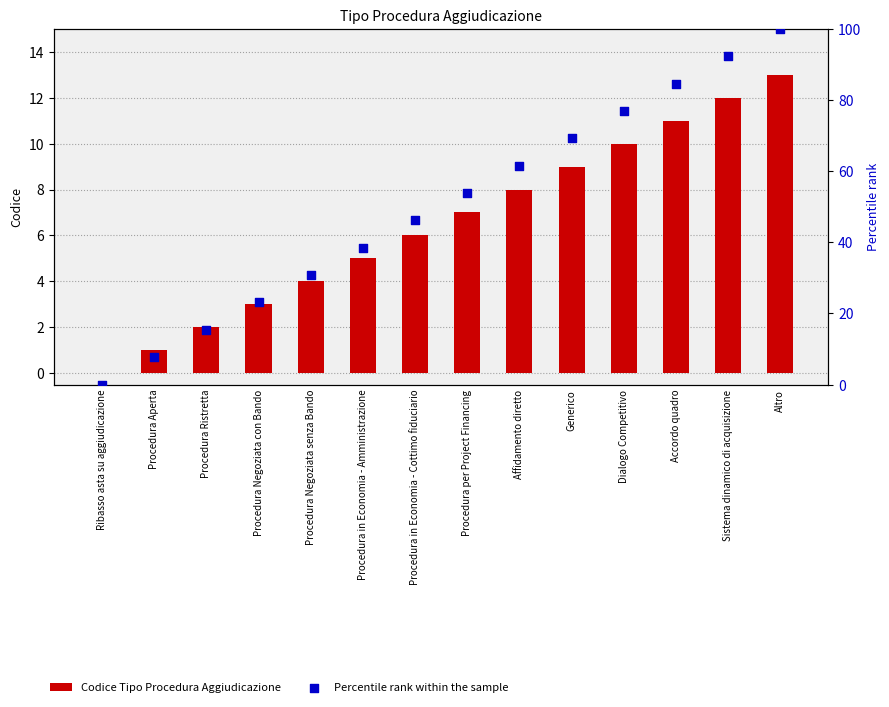

What is the total value across all series at Affidamento diretto?

69.5